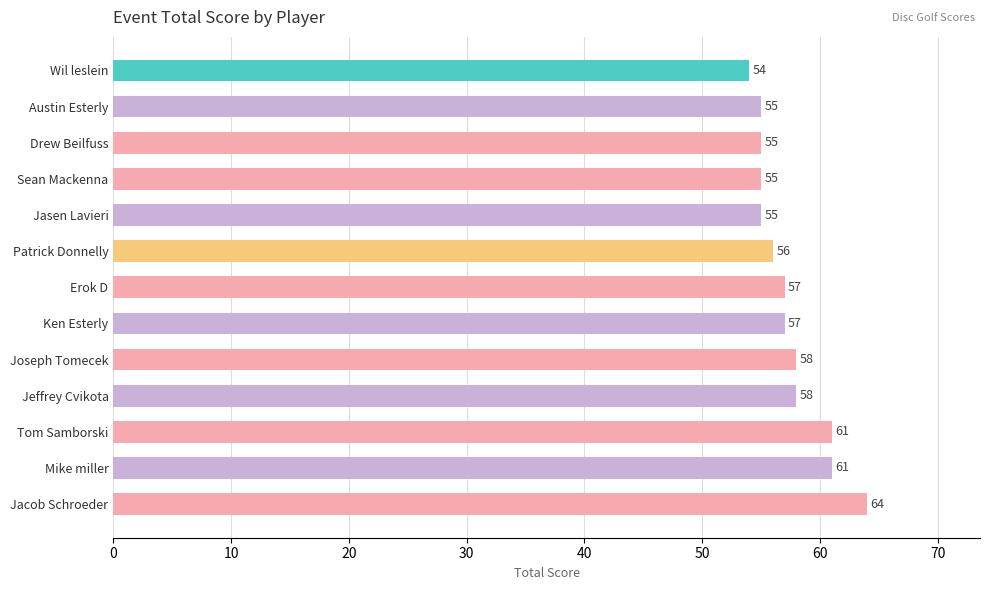

How many series are shown in this chart?

1